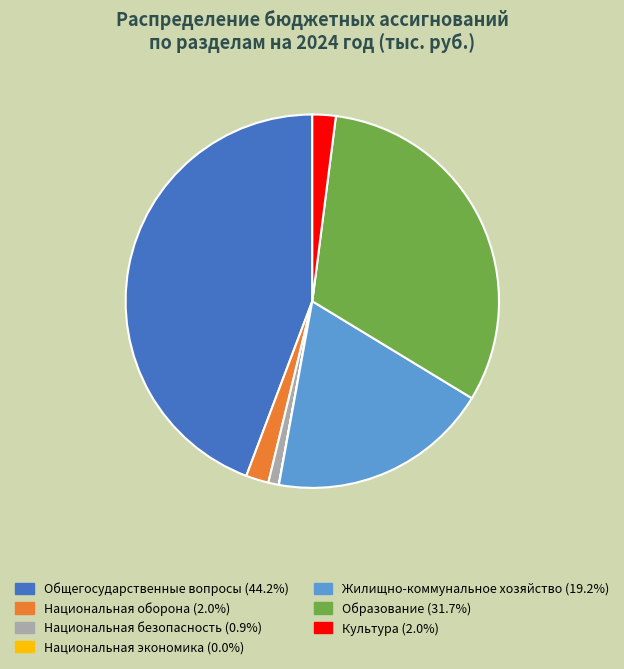

Is there a majority slice in this chart?

No